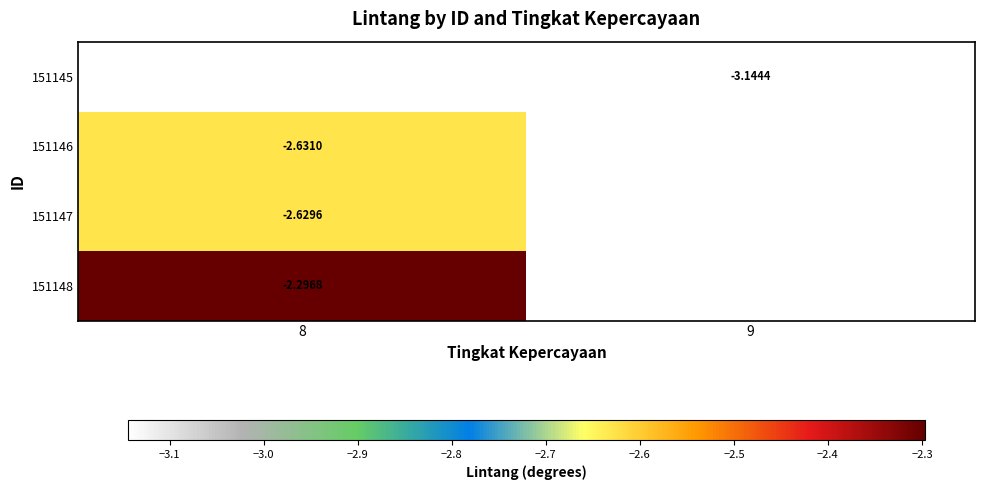

How many series are shown in this chart?

4